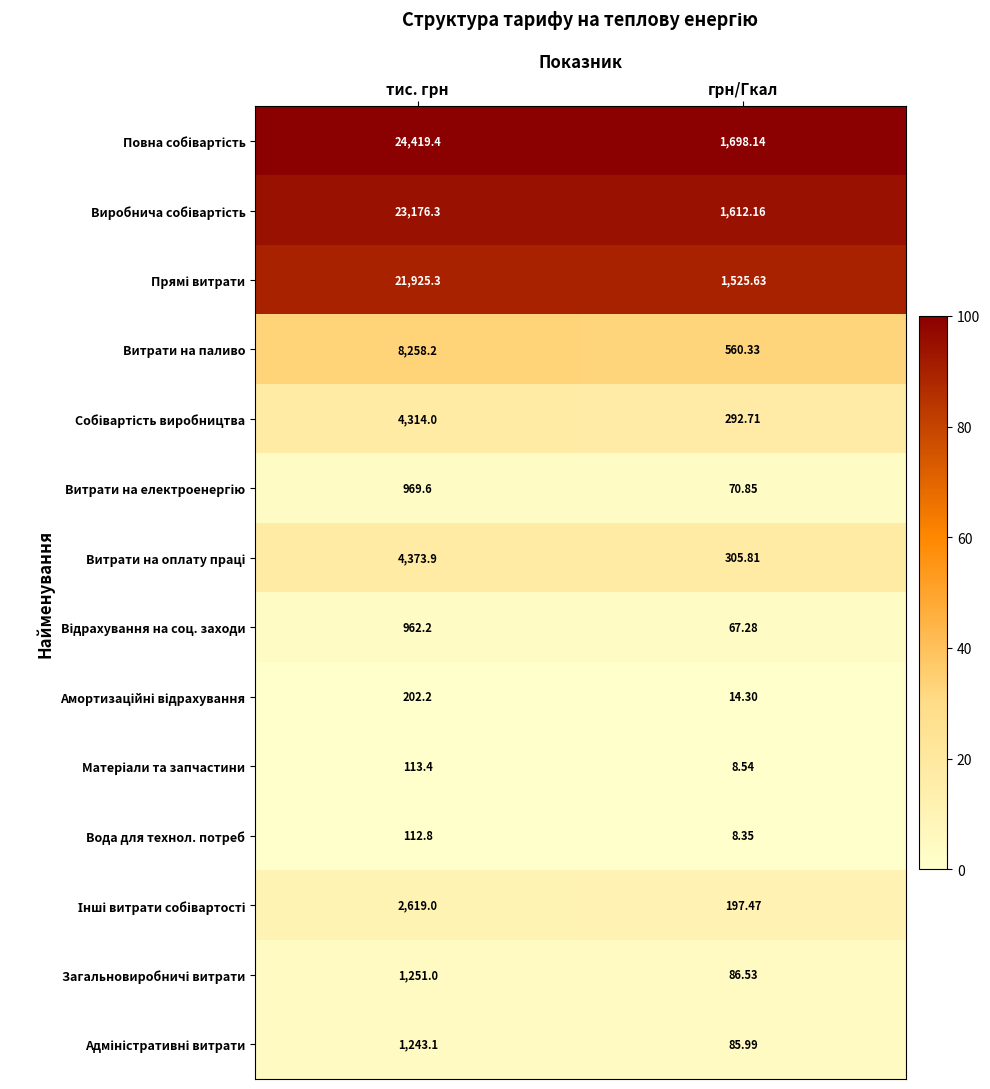

Where is Витрати на паливо nearest to the value 4409?

грн/Гкал